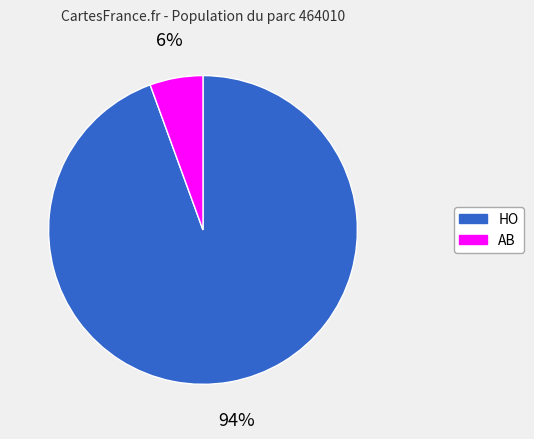

Combined, do HO and AB account for over 50%?

Yes